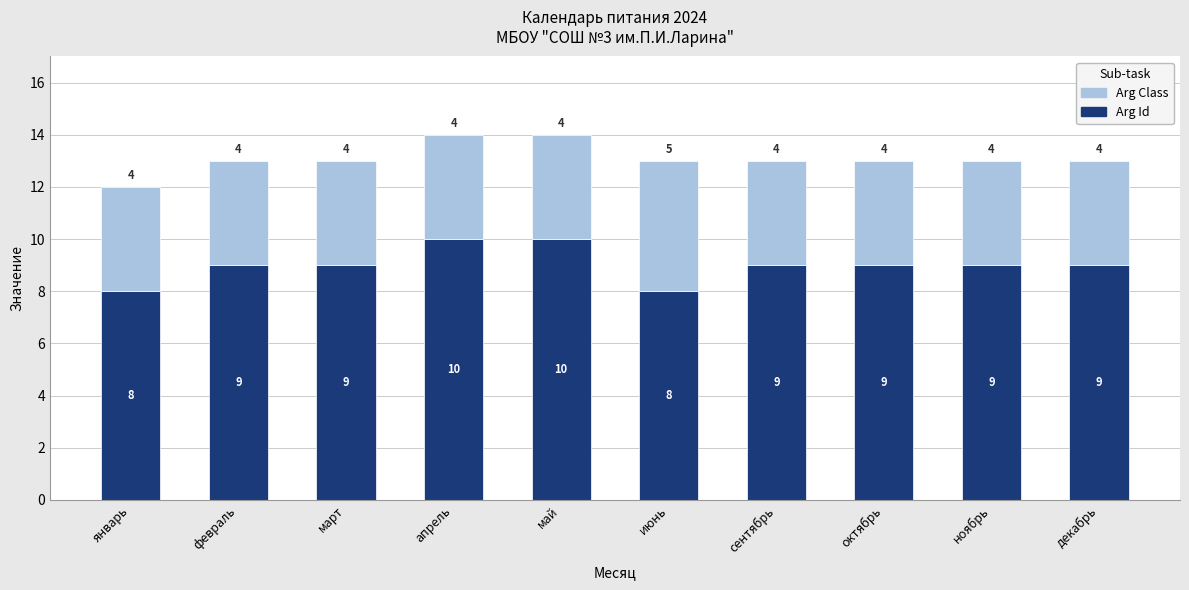

What is the approximate value of Arg Id at февраль?

9